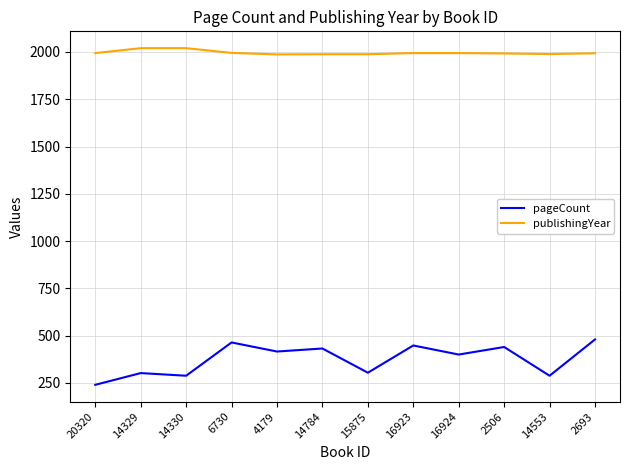

What is the minimum value for pageCount?

240